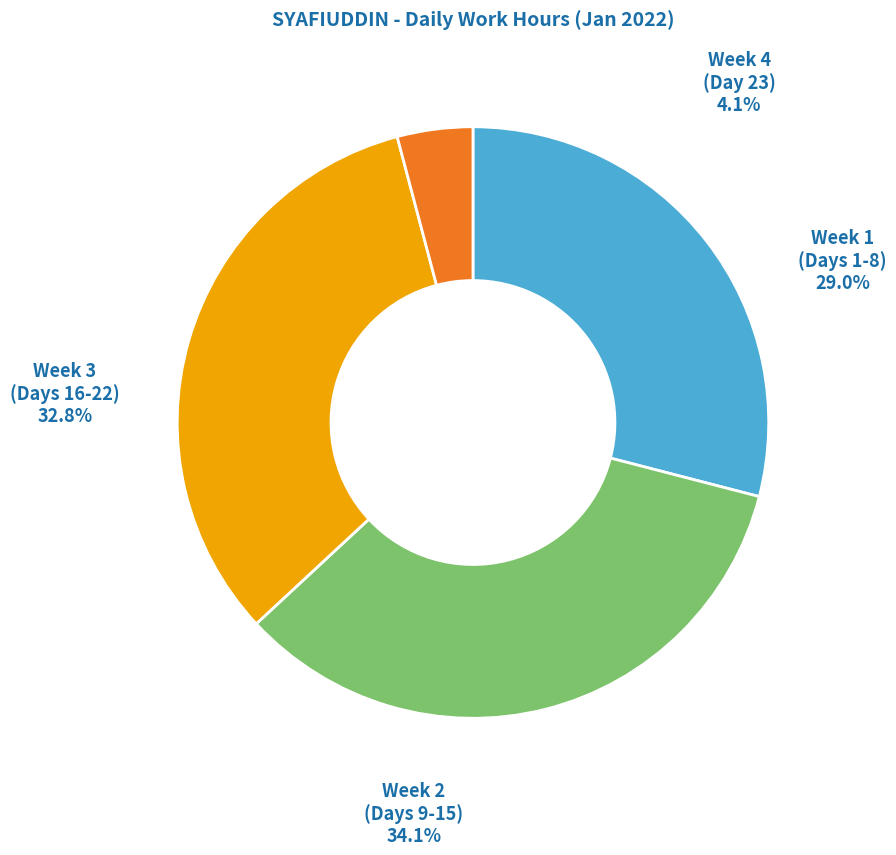

Is there any slice that represents more than half of the pie?

No